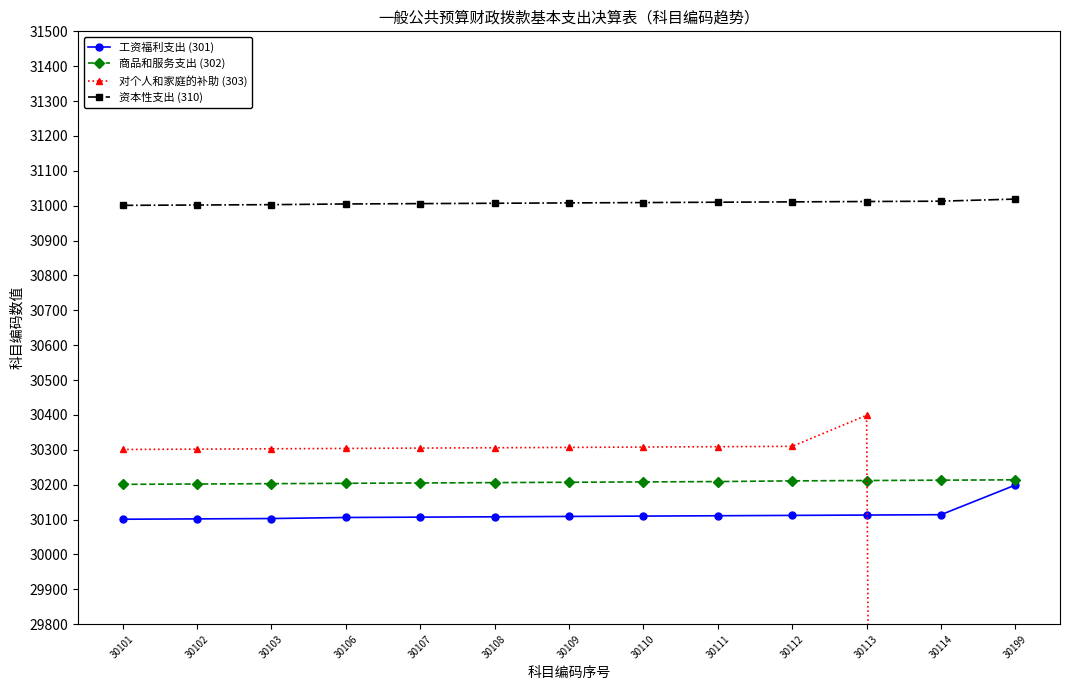

What is the spread (max minus min) of values at 30108?

899